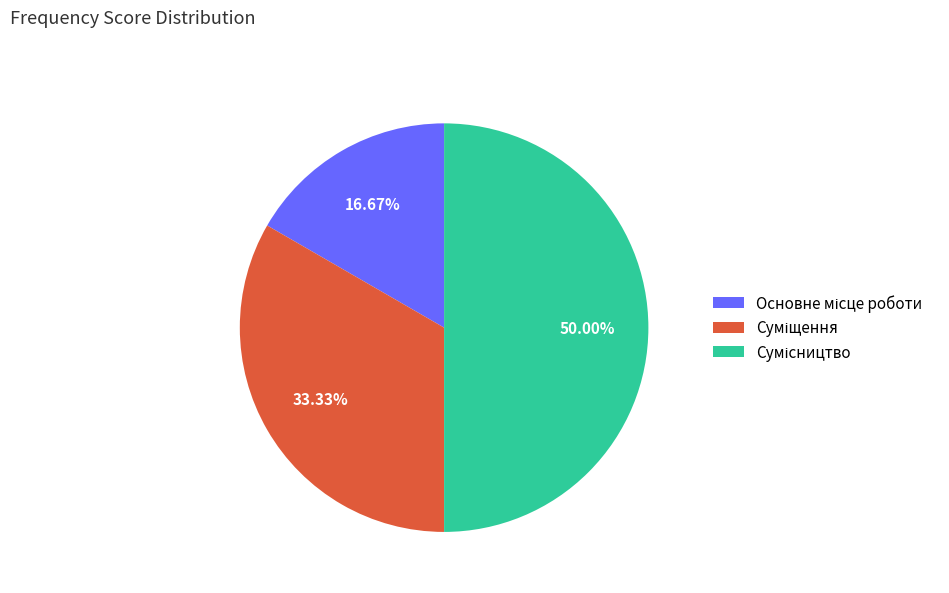

Count the number of slices in the pie.

3